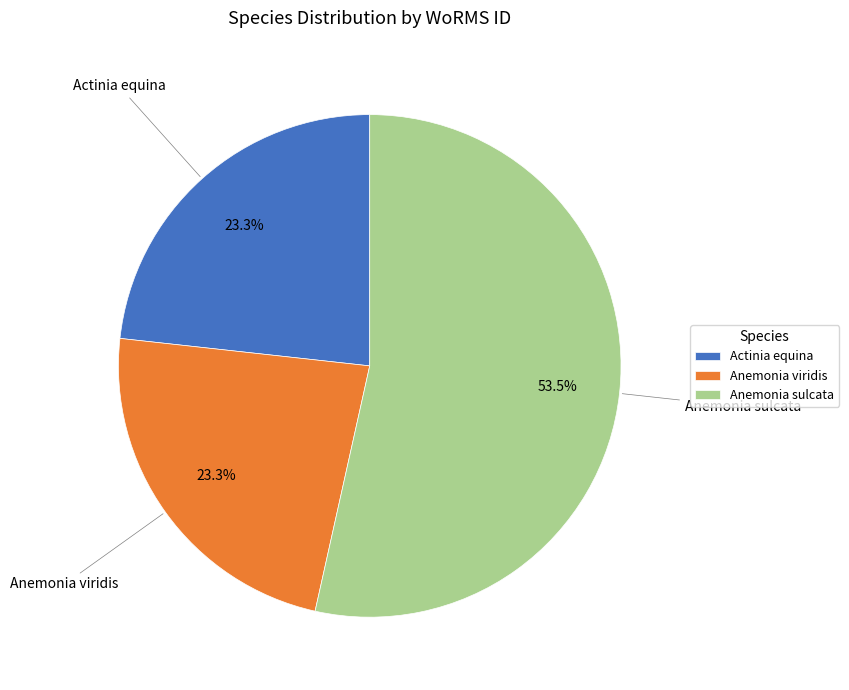

Which slice is the largest?

Anemonia sulcata